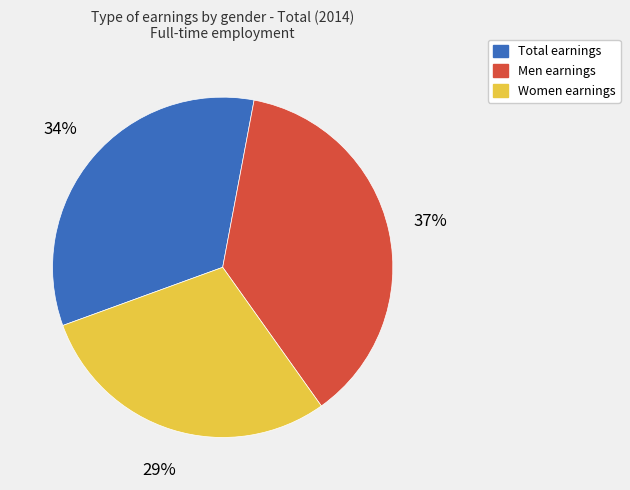

Does any single category account for the majority?

No